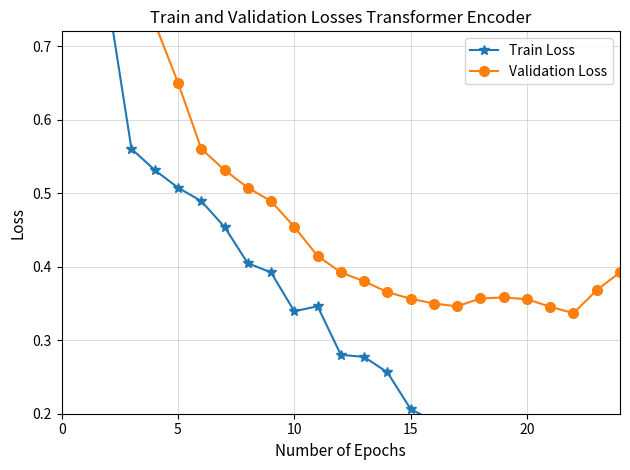

Does the chart display data point markers on the line(s)?

Yes